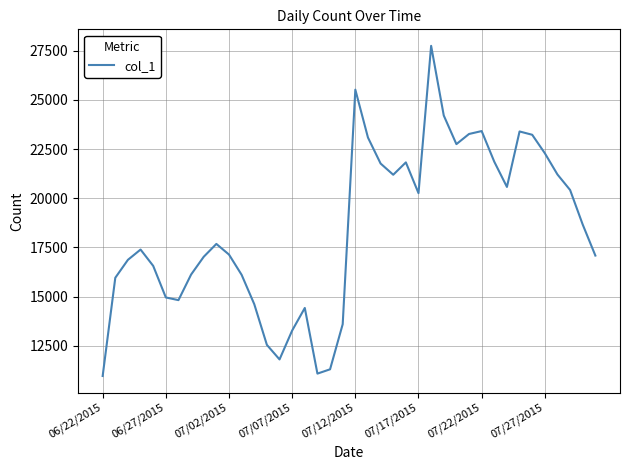

What is the smallest value displayed?

10966